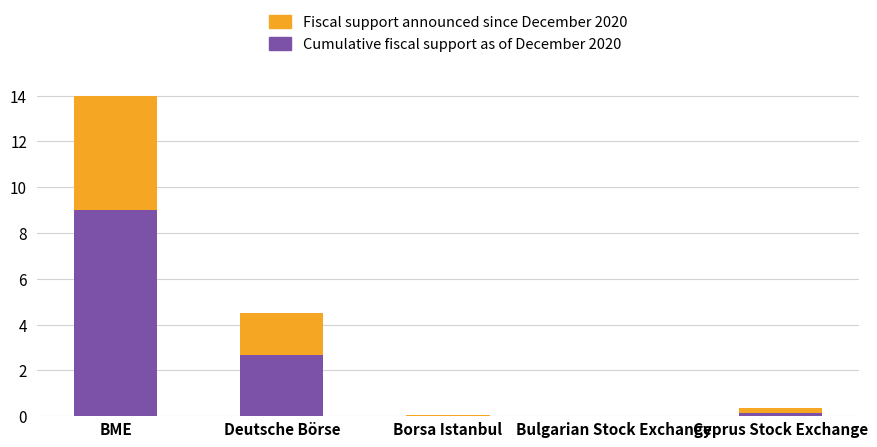

At which category is the sum across all series the highest?

BME